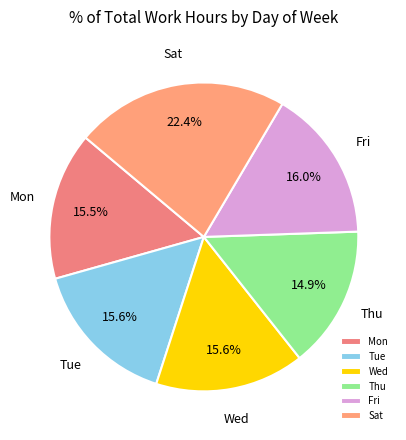

Combined, what portion of the pie is Sat and Mon?

37.9%